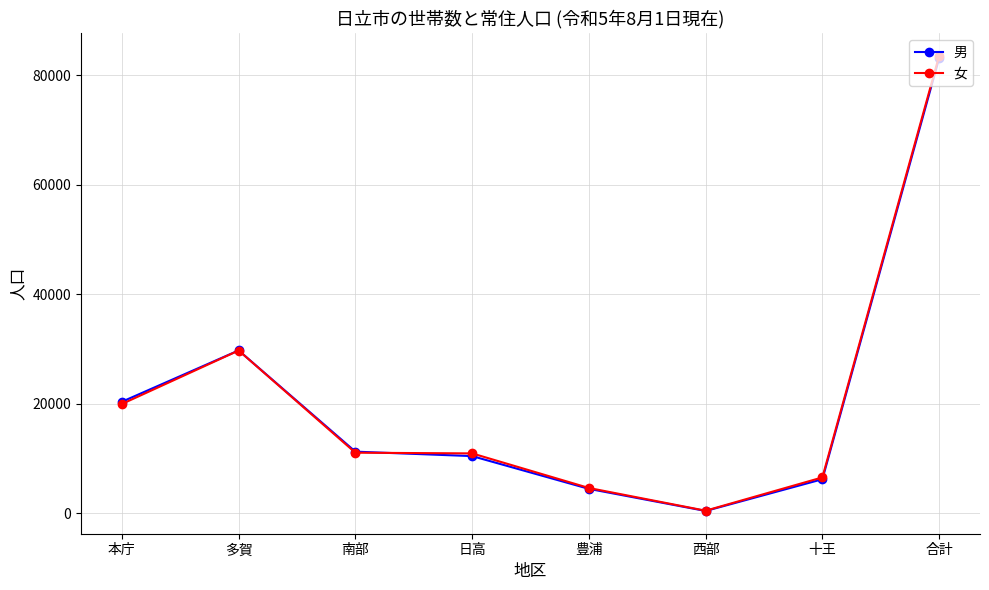

At how many categories does at least one series exceed 65373?

1